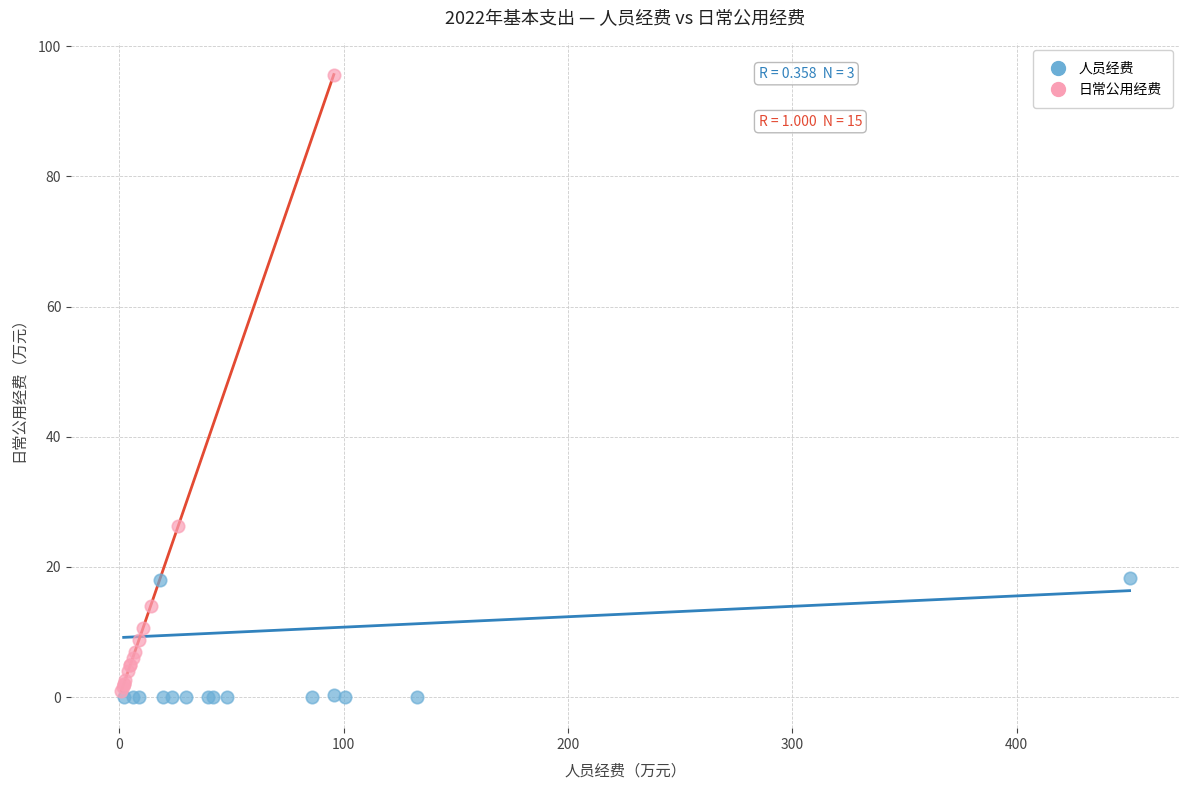

Which series has the largest Y range (max minus min)?

日常公用经费